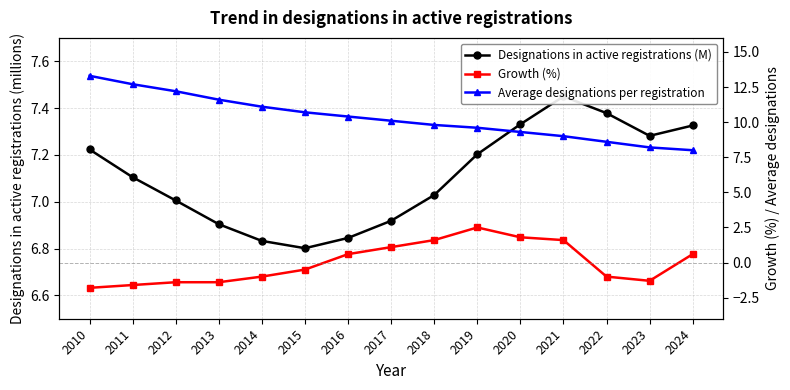

True or false: Designations in active registrations (M) and Growth (%) cross at least once.

False